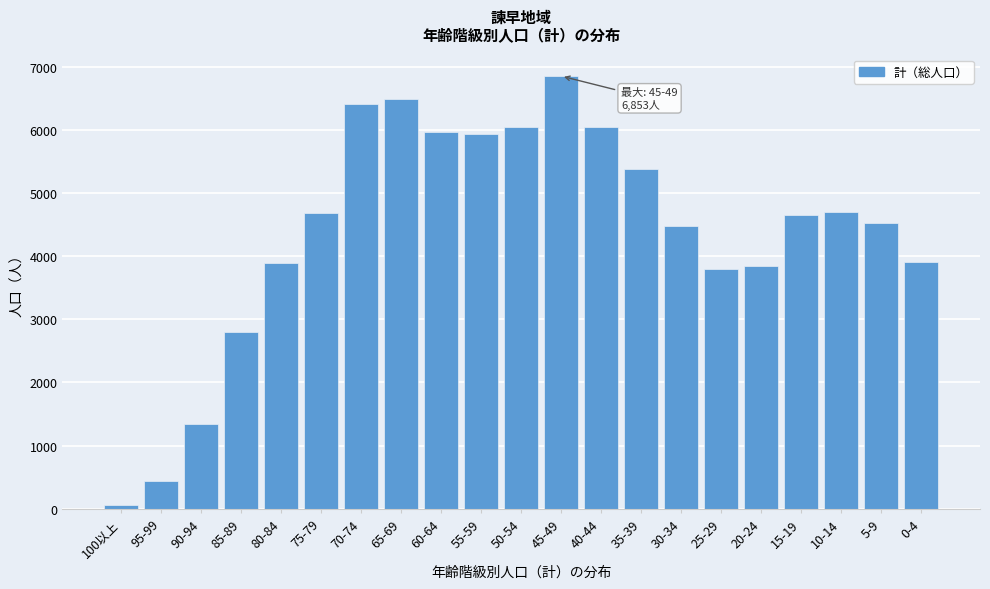

What is the label of the 9th bar from the left?

60-64